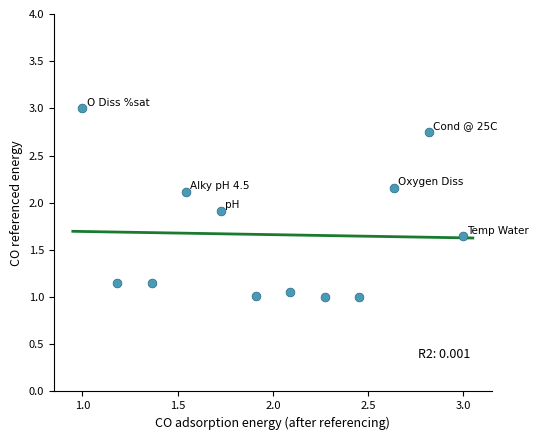

What is the average X value?

2.0